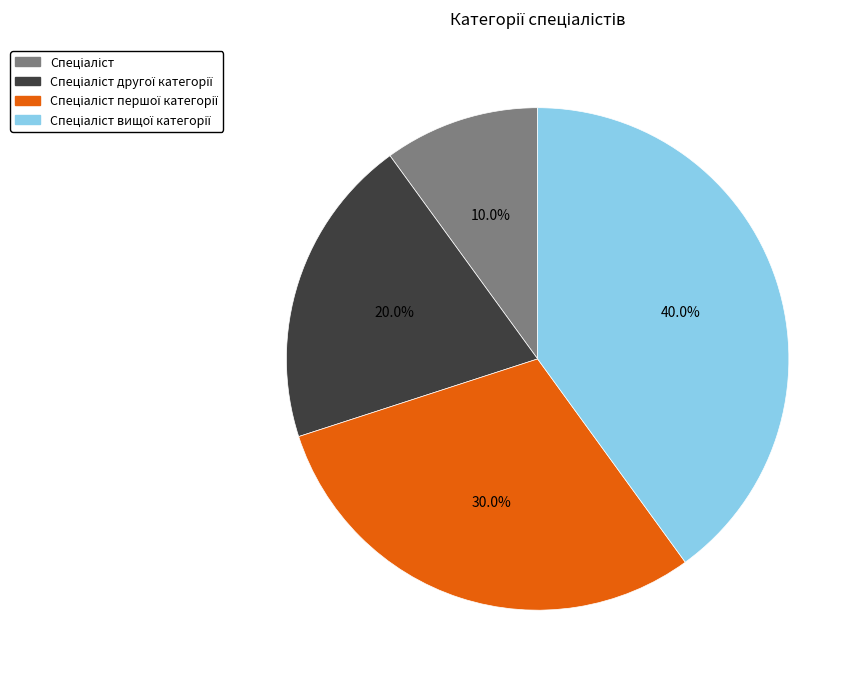

Is there a majority slice in this chart?

No